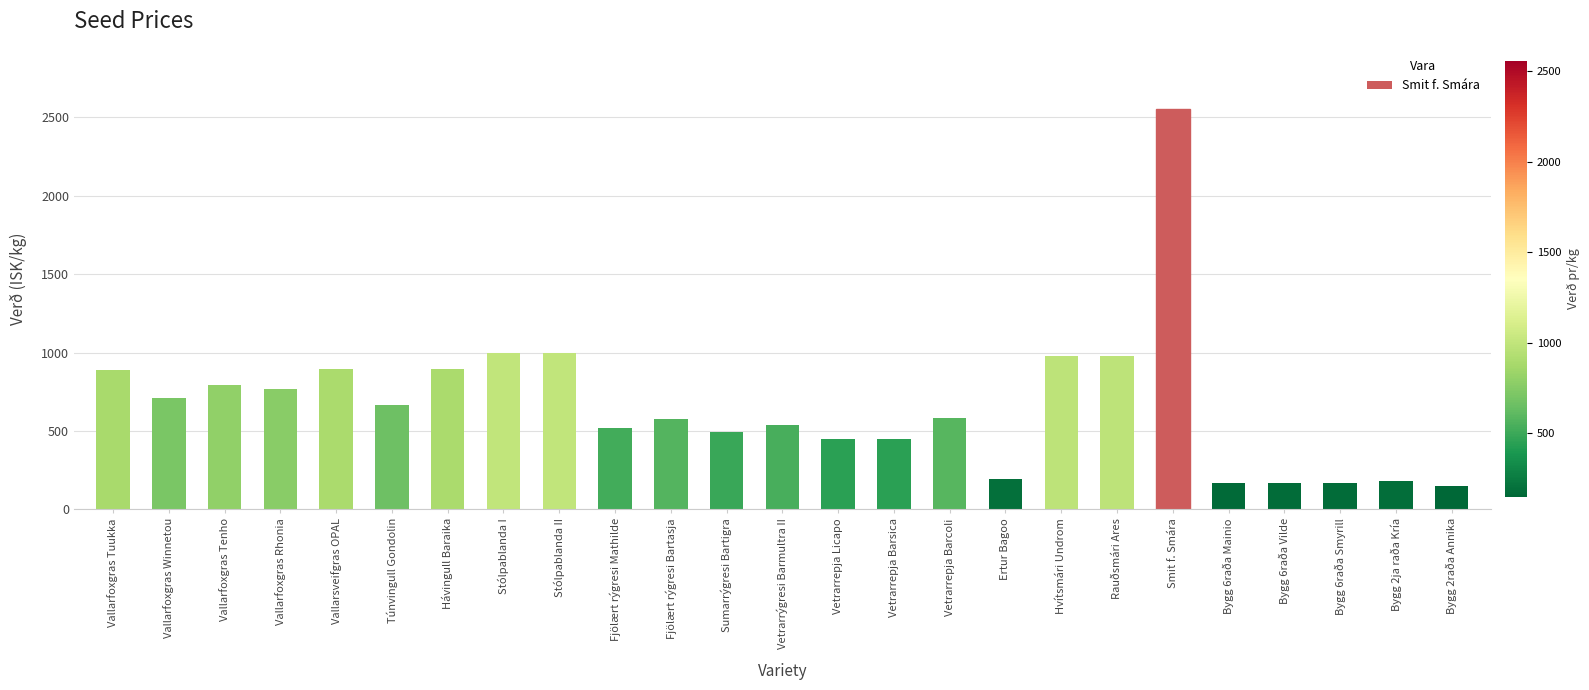

Between Ertur Bagoo and Rauðsmári Ares, which is larger?

Rauðsmári Ares